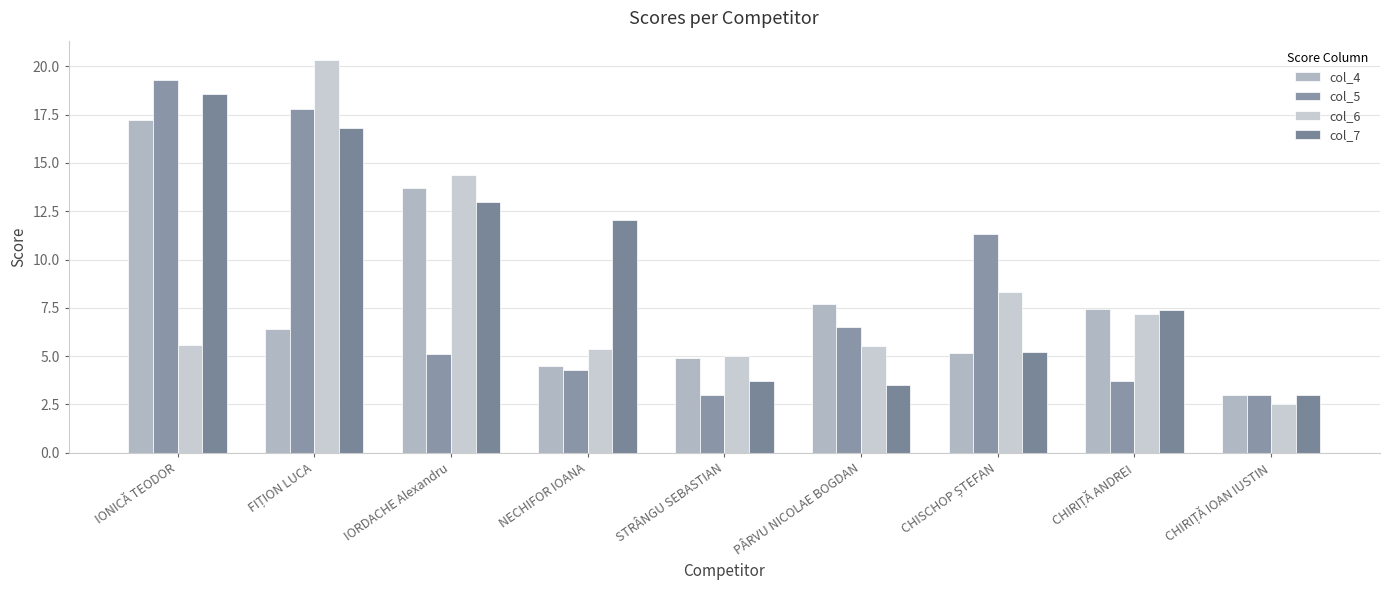

Is it true that col_6 equals 33.3 at FIȚION LUCA?

False